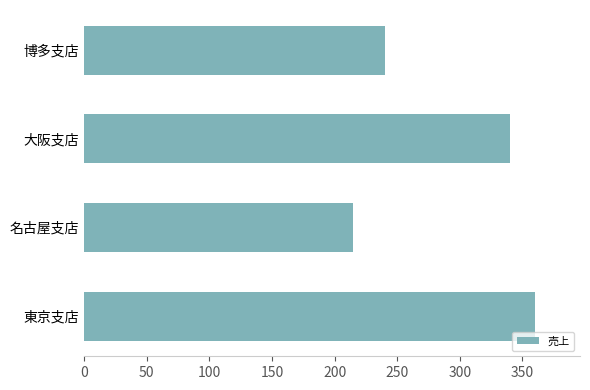

What is the sum of all values?

1155